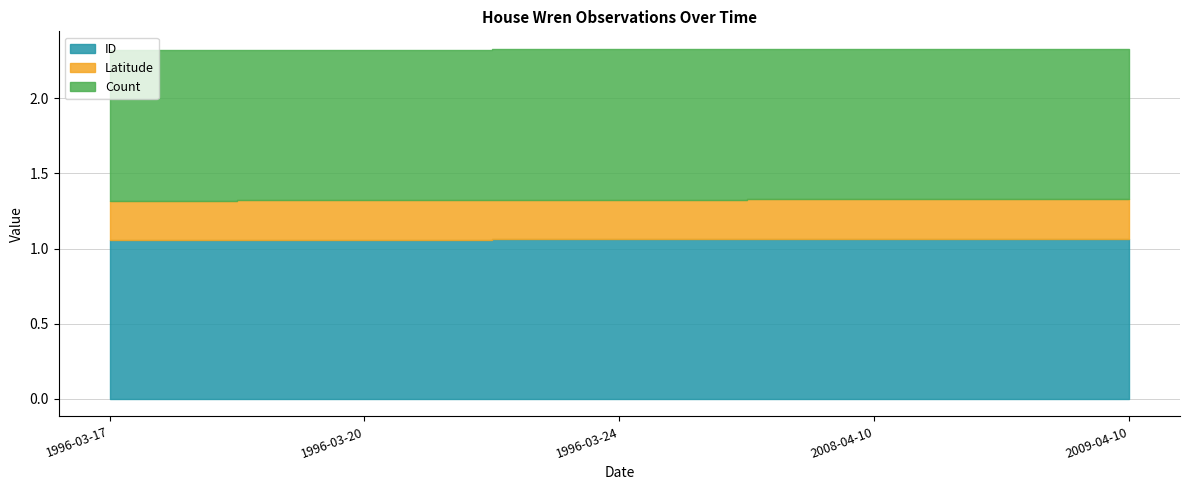

Does the chart display data point markers on the line(s)?

No